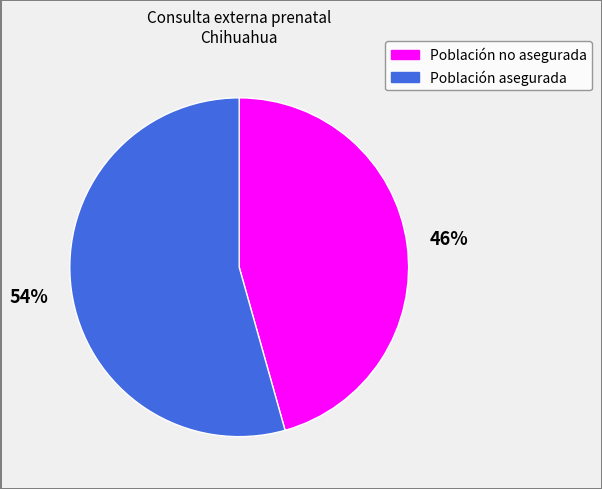

Does Población no asegurada account for over 50% of the chart?

No